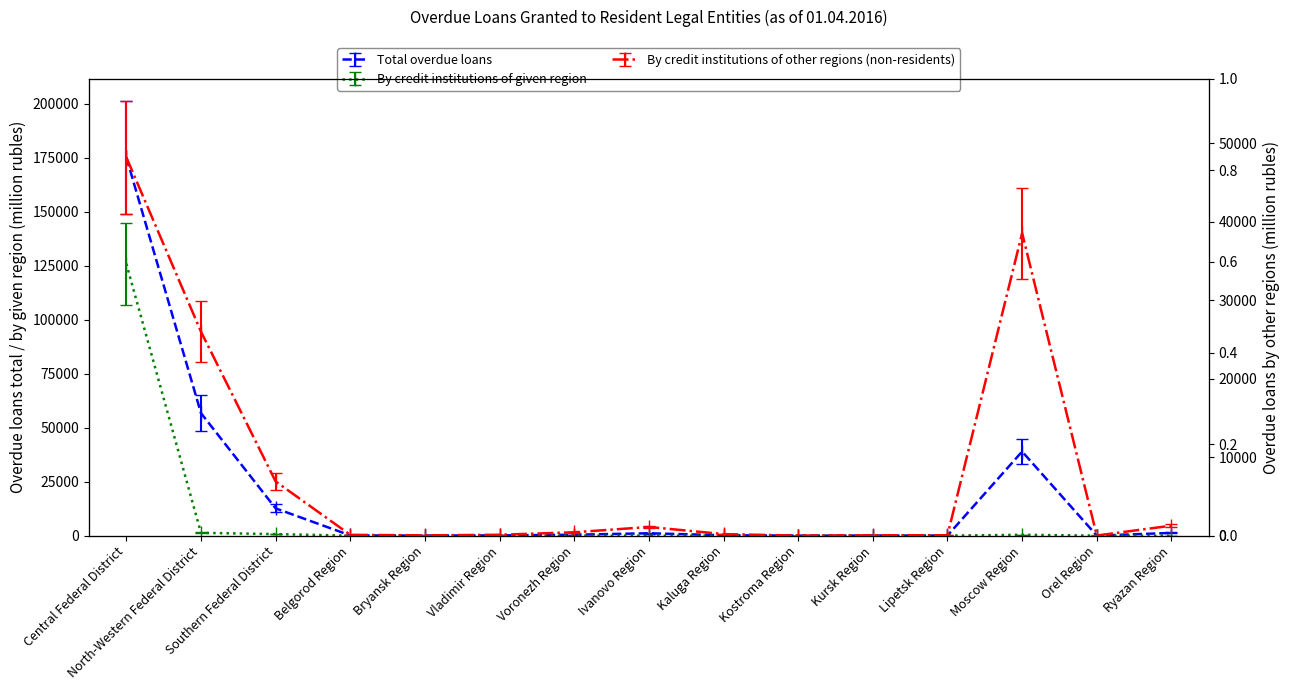

Between which two adjacent categories do By credit institutions of given region and By credit institutions of other regions (non-residents) first intersect?

Central Federal District and North-Western Federal District